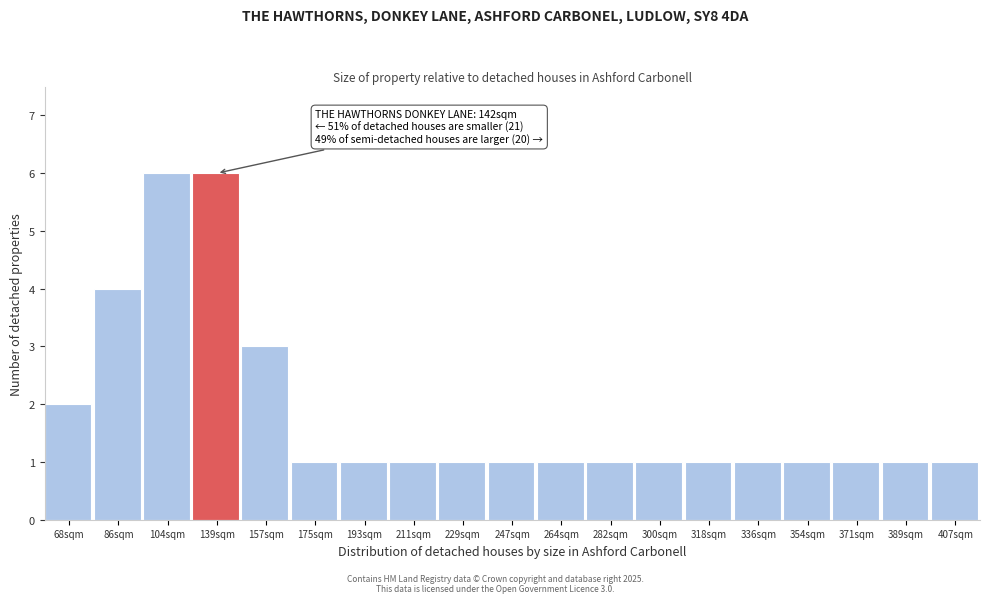

Reading left to right, what are all the values shown in this chart?

2	4	6	6	3	1	1	1	1	1	1	1	1	1	1	1	1	1	1